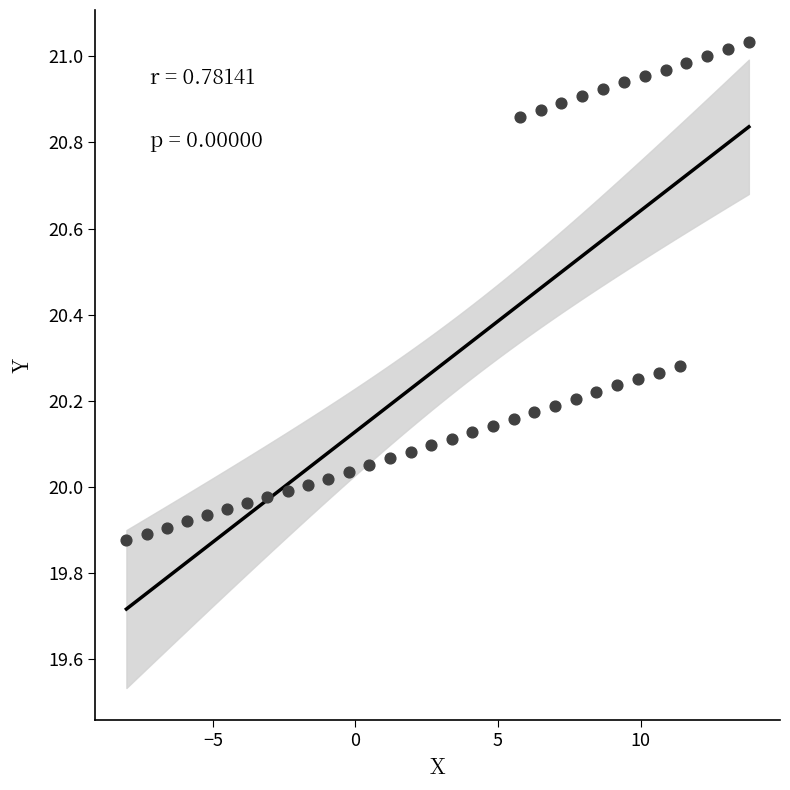

What is the range of X values (max minus min)?

21.8